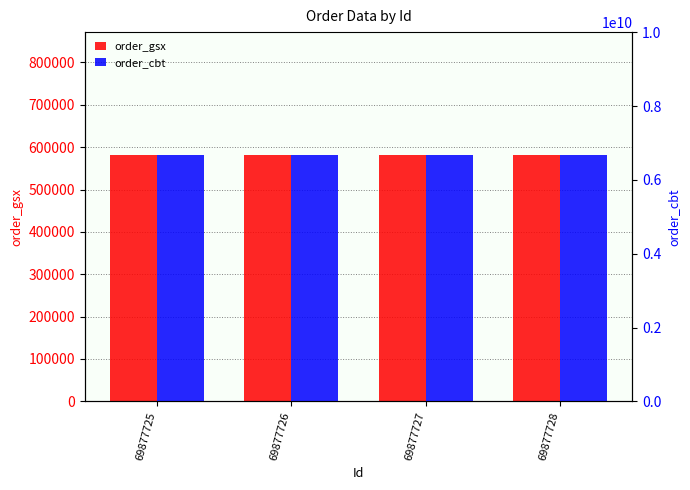

What is the average value of the order_gsx series?

581016